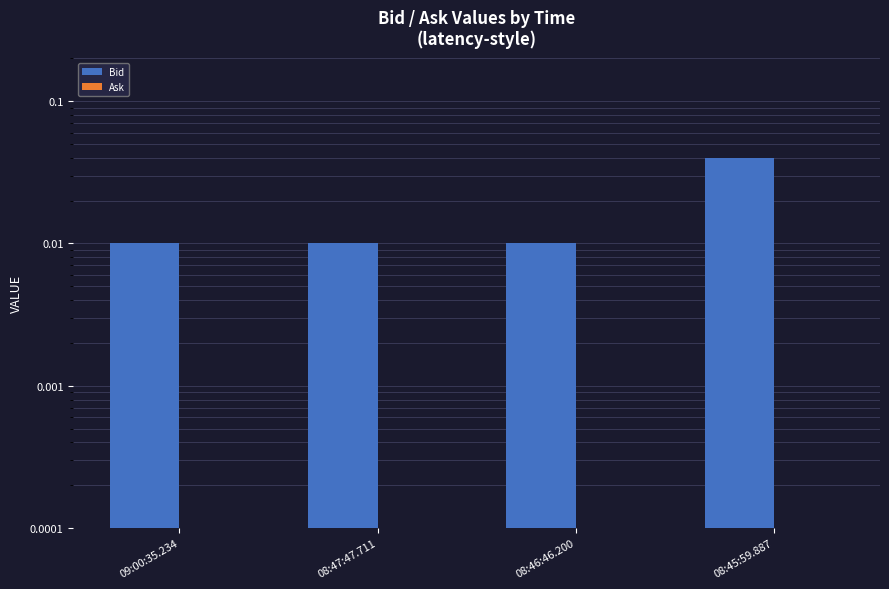

At how many categories does at least one series exceed 0?

4